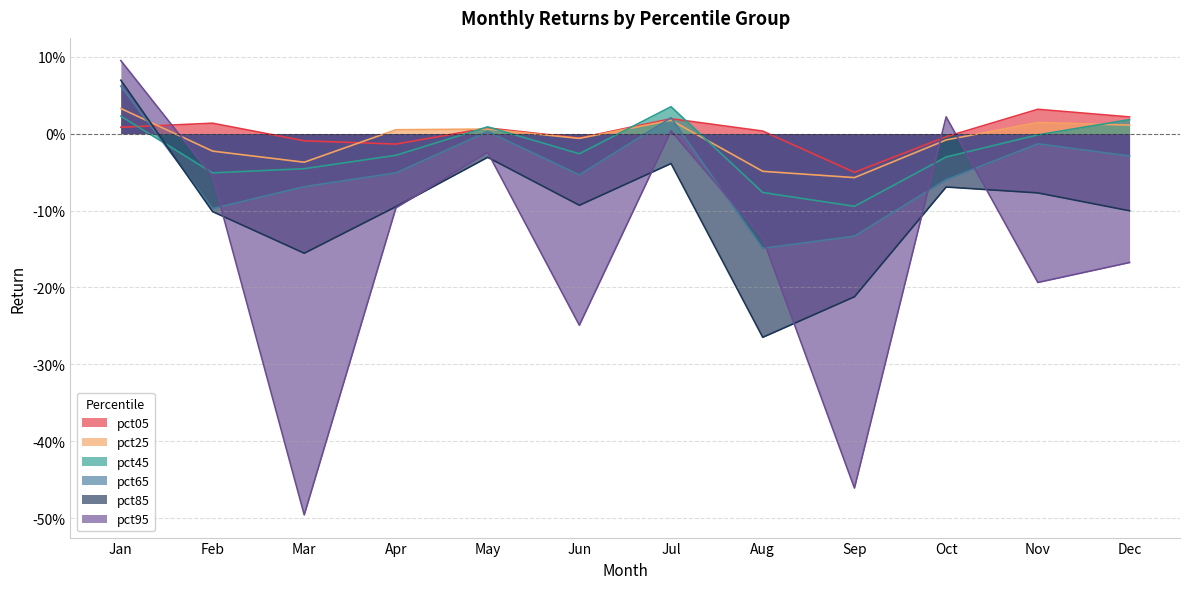

What is the sum of all pct65 values?

-0.6